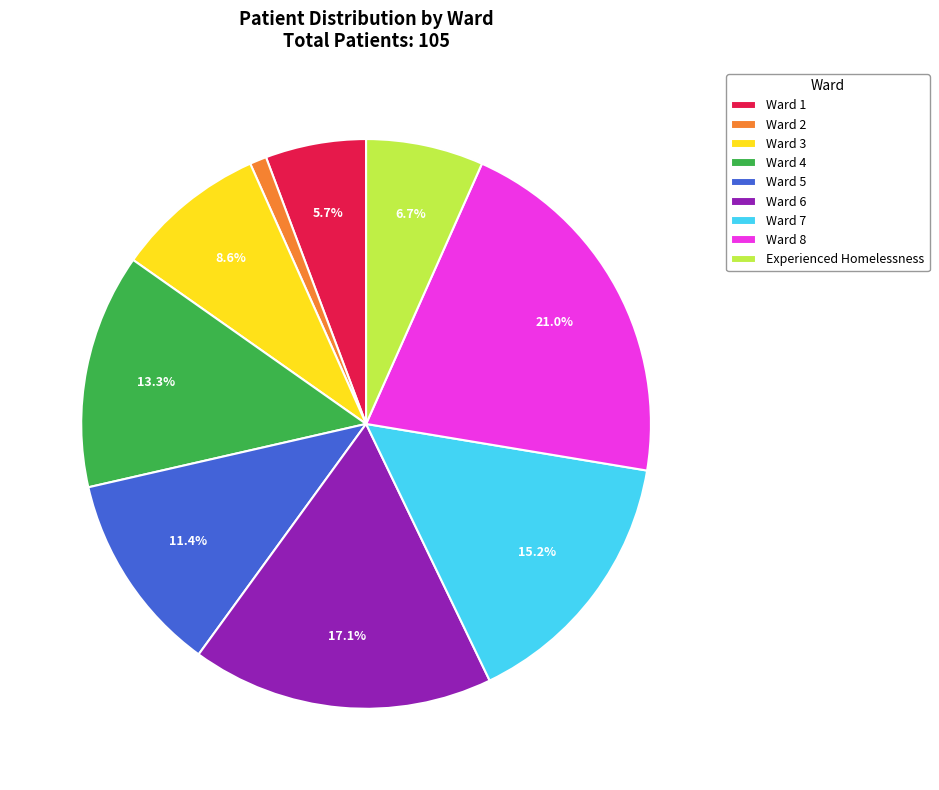

What percentage is NOT represented by Ward 1?

94.3%